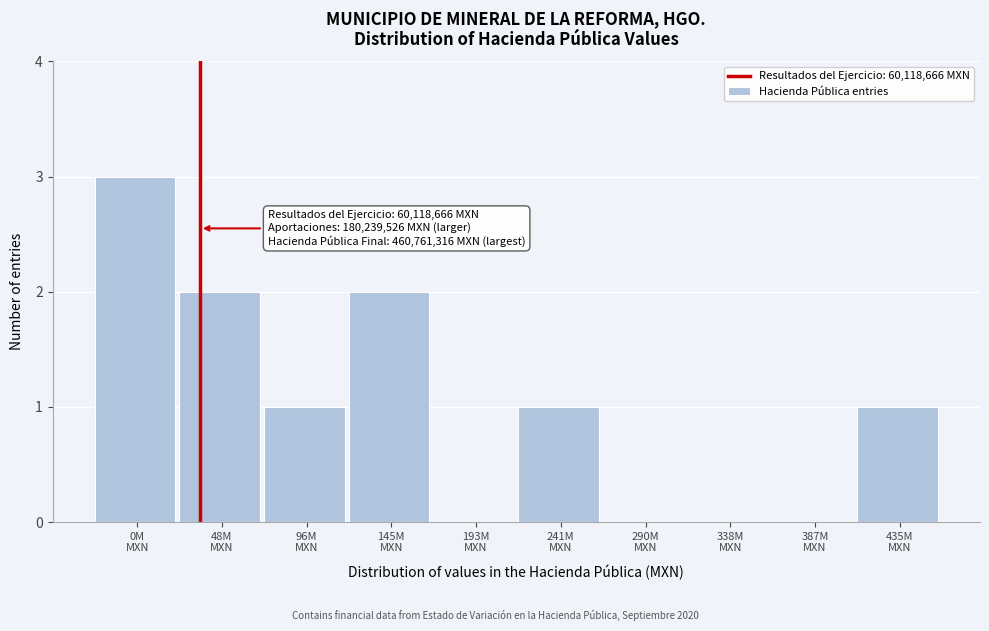

What is the sum of all values?

10